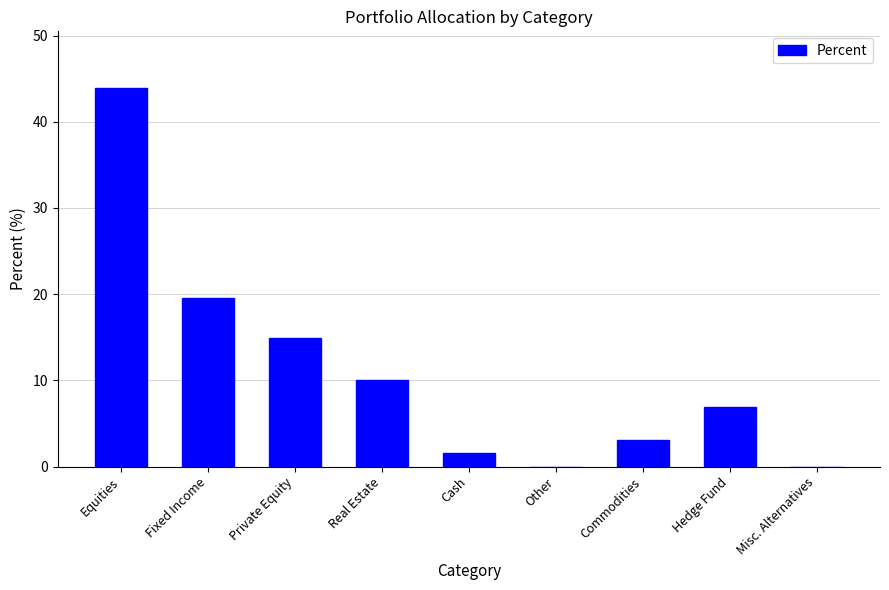

Is it true that the value at Misc. Alternatives is -27.6?

False